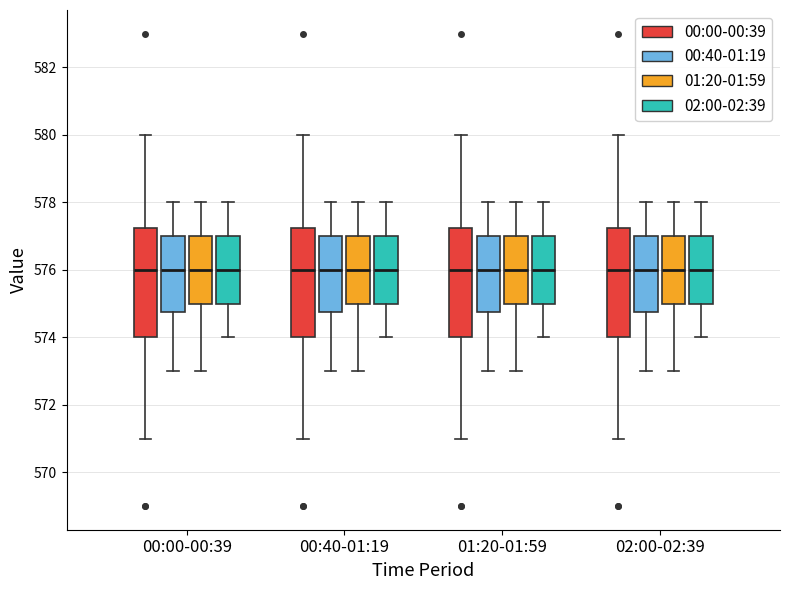

Reading left to right, transcribe this box plot: for each box, give where its median line is, the range the box spans, and where its two whiskers end, as read against the y-axis. The values are not printed on the chart, so give them approximately, as read against the axis.

00:00-00:39 (00:00-00:39): median 576.0, box 574.0 to 577.2, whiskers 571.0 to 580.0
00:00-00:39 (00:40-01:19): median 576.0, box 574.8 to 577.0, whiskers 573.0 to 578.0
00:00-00:39 (01:20-01:59): median 576.0, box 575.0 to 577.0, whiskers 573.0 to 578.0
00:00-00:39 (02:00-02:39): median 576.0, box 575.0 to 577.0, whiskers 574.0 to 578.0
00:40-01:19 (00:00-00:39): median 576.0, box 574.0 to 577.2, whiskers 571.0 to 580.0
00:40-01:19 (00:40-01:19): median 576.0, box 574.8 to 577.0, whiskers 573.0 to 578.0
00:40-01:19 (01:20-01:59): median 576.0, box 575.0 to 577.0, whiskers 573.0 to 578.0
00:40-01:19 (02:00-02:39): median 576.0, box 575.0 to 577.0, whiskers 574.0 to 578.0
01:20-01:59 (00:00-00:39): median 576.0, box 574.0 to 577.2, whiskers 571.0 to 580.0
01:20-01:59 (00:40-01:19): median 576.0, box 574.8 to 577.0, whiskers 573.0 to 578.0
01:20-01:59 (01:20-01:59): median 576.0, box 575.0 to 577.0, whiskers 573.0 to 578.0
01:20-01:59 (02:00-02:39): median 576.0, box 575.0 to 577.0, whiskers 574.0 to 578.0
02:00-02:39 (00:00-00:39): median 576.0, box 574.0 to 577.2, whiskers 571.0 to 580.0
02:00-02:39 (00:40-01:19): median 576.0, box 574.8 to 577.0, whiskers 573.0 to 578.0
02:00-02:39 (01:20-01:59): median 576.0, box 575.0 to 577.0, whiskers 573.0 to 578.0
02:00-02:39 (02:00-02:39): median 576.0, box 575.0 to 577.0, whiskers 574.0 to 578.0